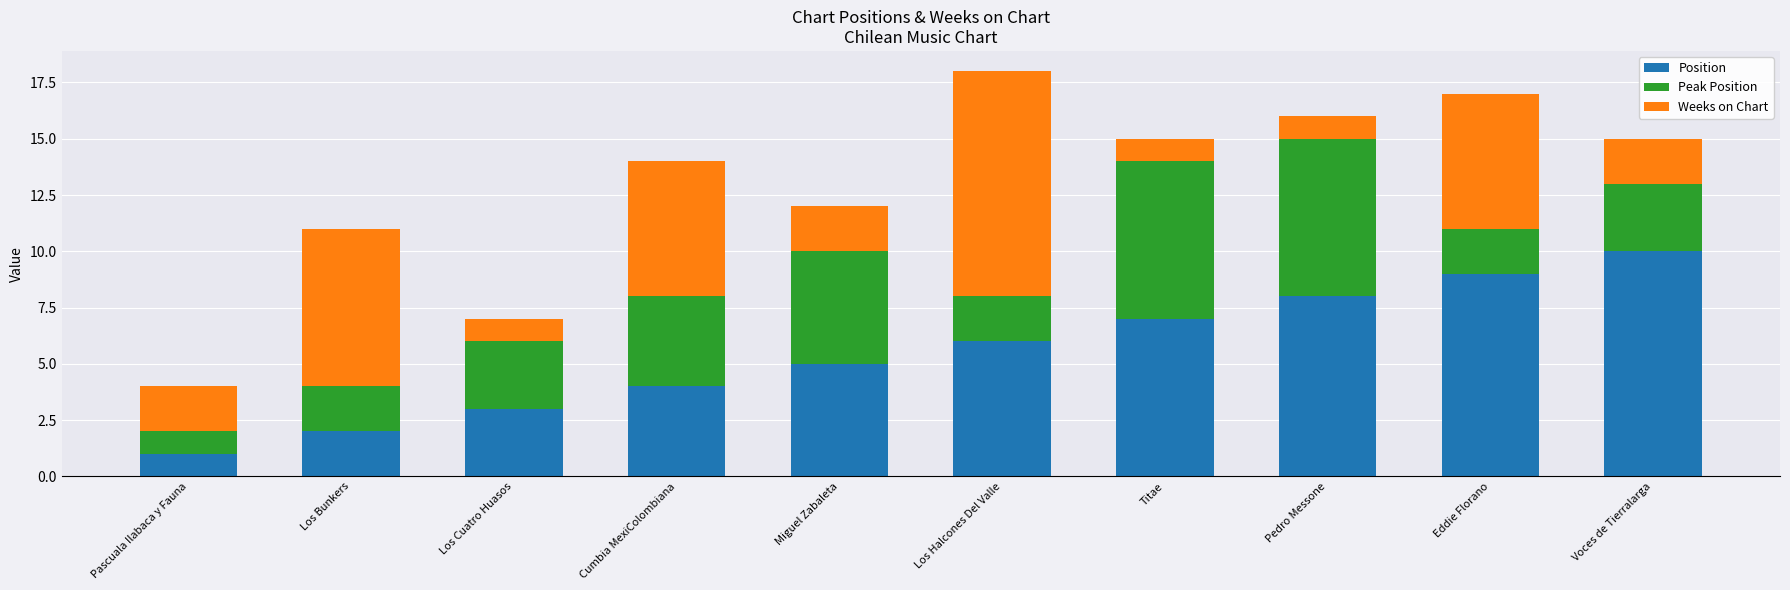

What is the maximum value for Position?

10